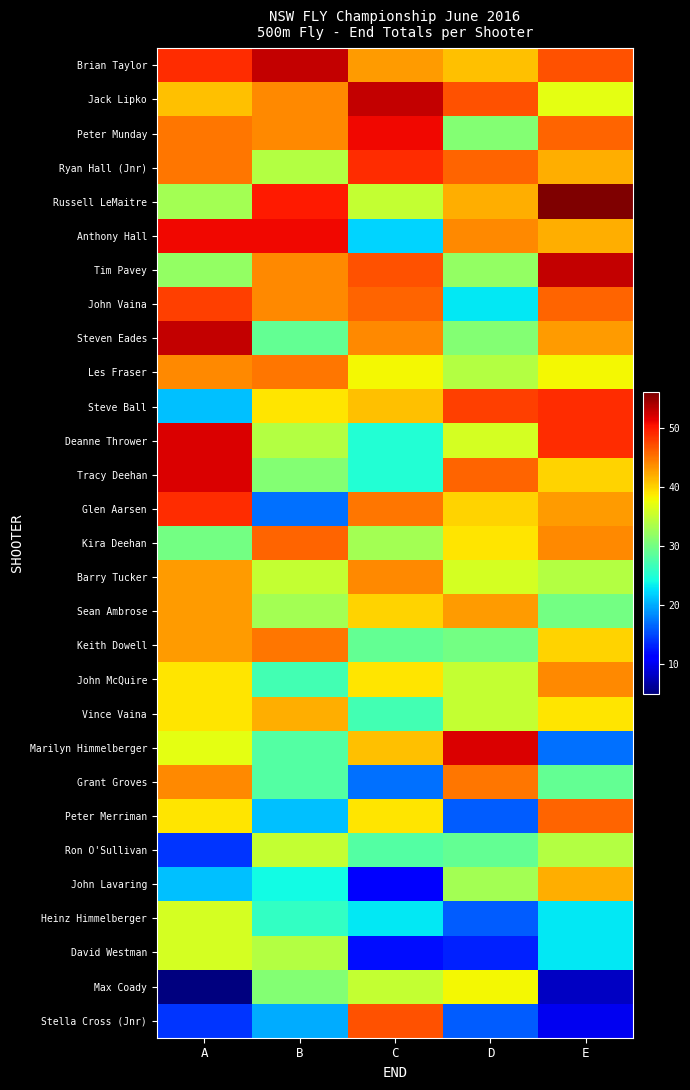

Reading right to left, what are all the values shown in this chart?

Brian Taylor: E=47.0	D=41.0	C=43.0	B=53.0	A=49.0
Jack Lipko: E=37.0	D=47.0	C=53.0	B=44.0	A=41.0
Peter Munday: E=46.0	D=31.0	C=51.0	B=44.0	A=45.0
Ryan Hall (Jnr): E=42.0	D=46.0	C=49.0	B=34.0	A=45.0
Russell LeMaitre: E=56.0	D=42.0	C=35.0	B=50.0	A=33.0
Anthony Hall: E=42.0	D=44.0	C=22.0	B=51.0	A=51.0
Tim Pavey: E=53.0	D=32.0	C=47.0	B=44.0	A=32.0
John Vaina: E=46.0	D=23.0	C=46.0	B=44.0	A=48.0
Steven Eades: E=43.0	D=31.0	C=44.0	B=29.0	A=53.0
Les Fraser: E=38.0	D=34.0	C=38.0	B=45.0	A=44.0
Steve Ball: E=49.0	D=48.0	C=41.0	B=39.0	A=21.0
Deanne Thrower: E=49.0	D=36.0	C=25.0	B=34.0	A=52.0
Tracy Deehan: E=40.0	D=46.0	C=25.0	B=31.0	A=52.0
Glen Aarsen: E=43.0	D=40.0	C=45.0	B=17.0	A=49.0
Kira Deehan: E=44.0	D=39.0	C=33.0	B=46.0	A=30.0
Barry Tucker: E=34.0	D=36.0	C=44.0	B=35.0	A=43.0
Sean Ambrose: E=30.0	D=43.0	C=40.0	B=33.0	A=43.0
Keith Dowell: E=40.0	D=30.0	C=29.0	B=45.0	A=43.0
John McQuire: E=44.0	D=35.0	C=39.0	B=27.0	A=39.0
Vince Vaina: E=39.0	D=35.0	C=27.0	B=42.0	A=39.0
Marilyn Himmelberger: E=17.0	D=52.0	C=41.0	B=28.0	A=37.0
Grant Groves: E=29.0	D=45.0	C=17.0	B=28.0	A=44.0
Peter Merriman: E=46.0	D=16.0	C=39.0	B=21.0	A=39.0
Ron O'Sullivan: E=34.0	D=29.0	C=28.0	B=35.0	A=14.0
John Lavaring: E=42.0	D=33.0	C=11.0	B=24.0	A=21.0
Heinz Himmelberger: E=23.0	D=16.0	C=23.0	B=26.0	A=36.0
David Westman: E=23.0	D=13.0	C=12.0	B=34.0	A=36.0
Max Coady: E=8.0	D=38.0	C=35.0	B=31.0	A=5.0
Stella Cross (Jnr): E=10.0	D=16.0	C=47.0	B=20.0	A=14.0